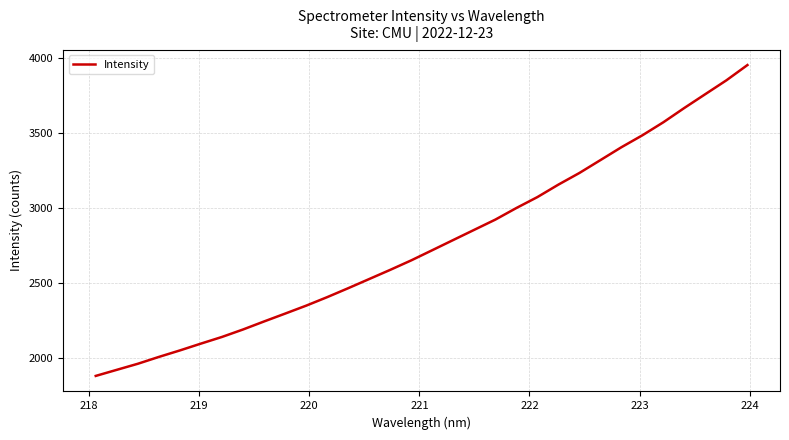

Reading left to right, extract all data points from this chart.

1878.4	1919.1	1959.5	2005.2	2048.6	2094.2	2138.6	2188.4	2241.9	2294.3	2347.3	2404.1	2463.9	2525.1	2586.4	2649.7	2717.6	2785.7	2853.8	2921.7	2999.0	3072.0	3155.2	3232.9	3318.7	3404.7	3484.5	3571.6	3667.2	3759.4	3851.4	3953.2